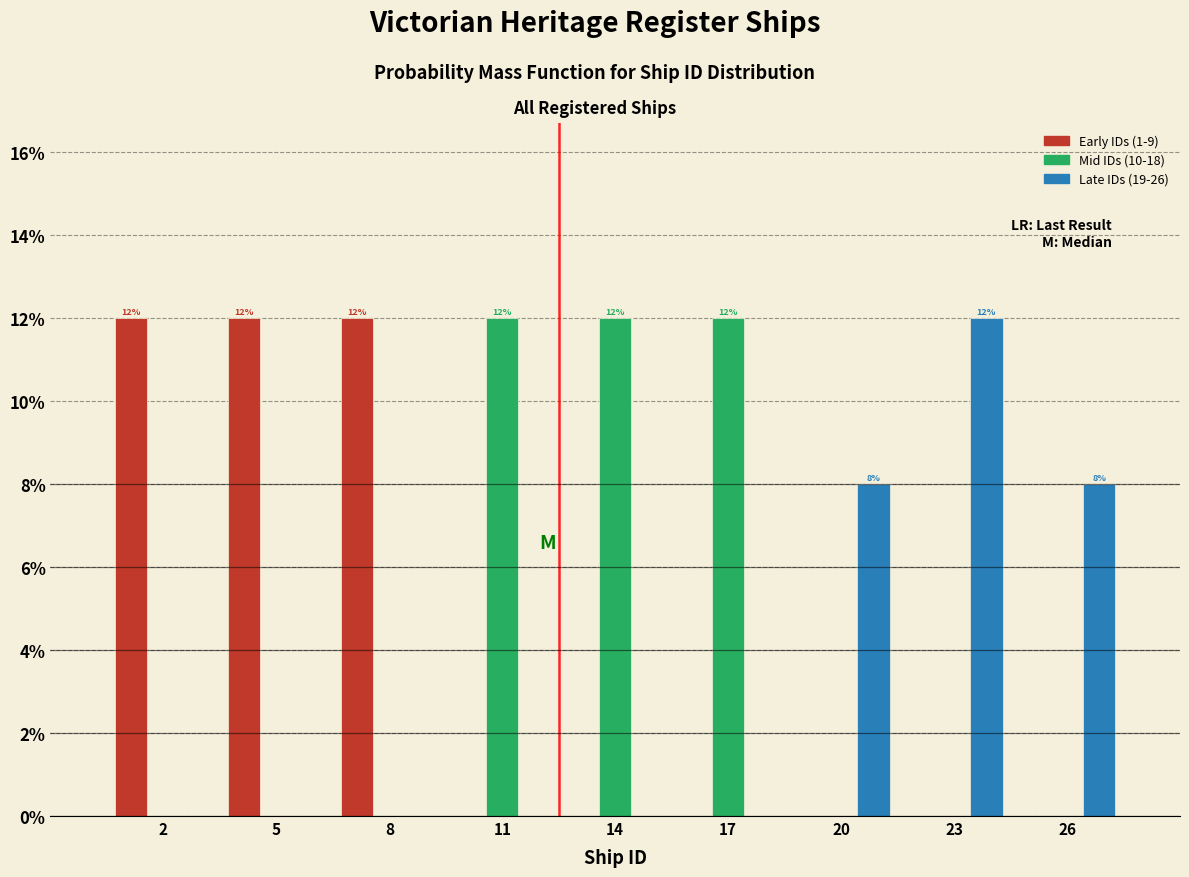

Reading left to right, list all the values displayed in this chart.

Early IDs (1-9): 2=12	5=12	8=12	11=0	14=0	17=0	20=0	23=0	26=0
Mid IDs (10-18): 2=0	5=0	8=0	11=12	14=12	17=12	20=0	23=0	26=0
Late IDs (19-26): 2=0	5=0	8=0	11=0	14=0	17=0	20=8	23=12	26=8